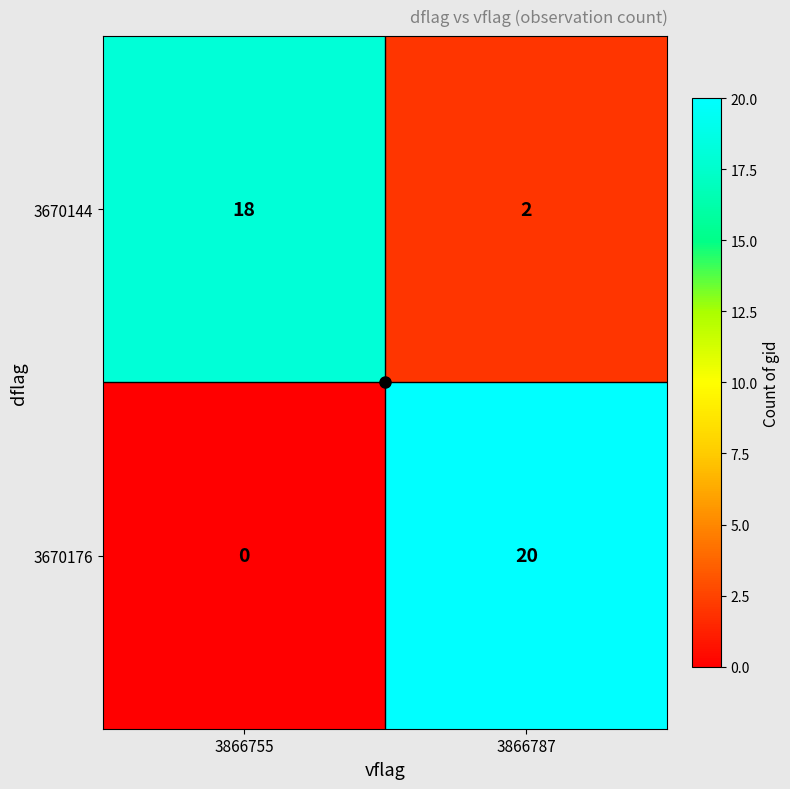

The 3670176 series shows 33 at 3866787. True or false?

False